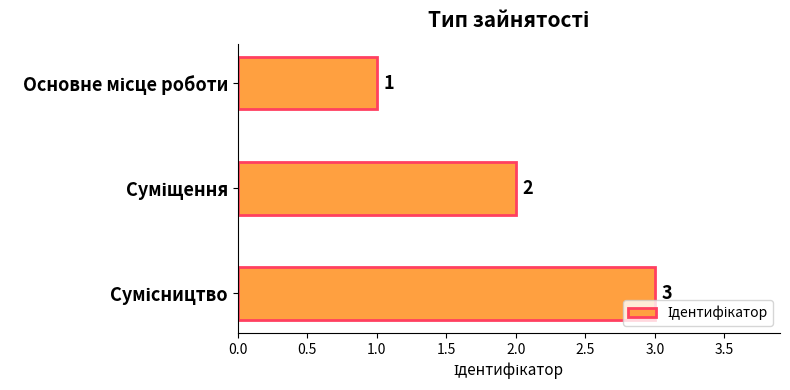

What is the value of the 1st bar from the top?

1